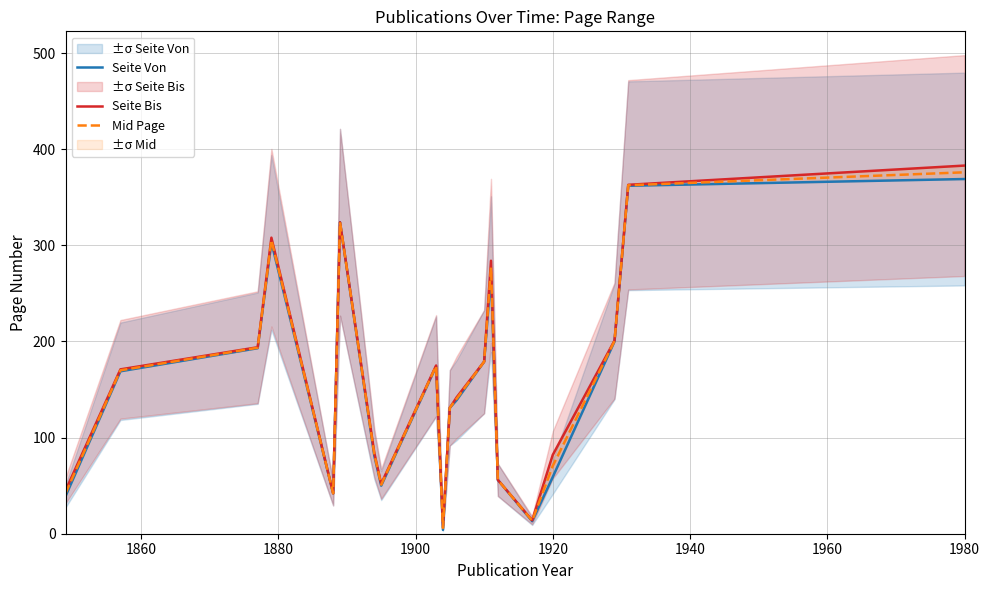

What is the greatest value displayed?

383.0